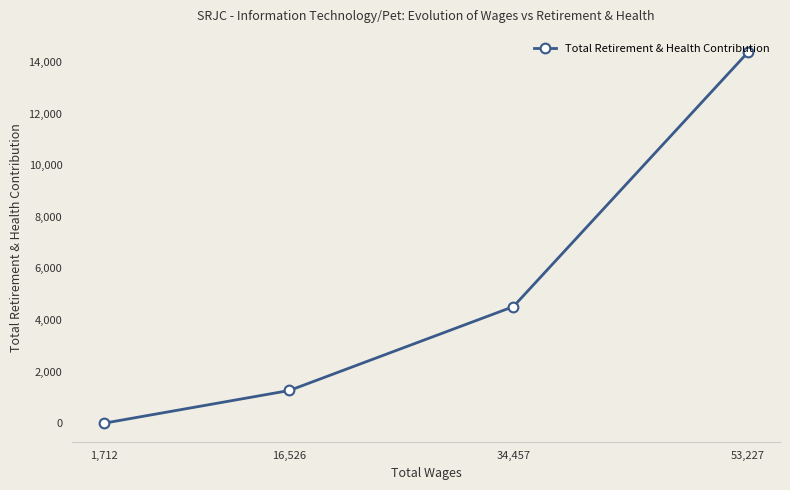

Reading right to left, list all the values displayed in this chart.

53,227=14379	34,457=4520	16,526=1267	1,712=0